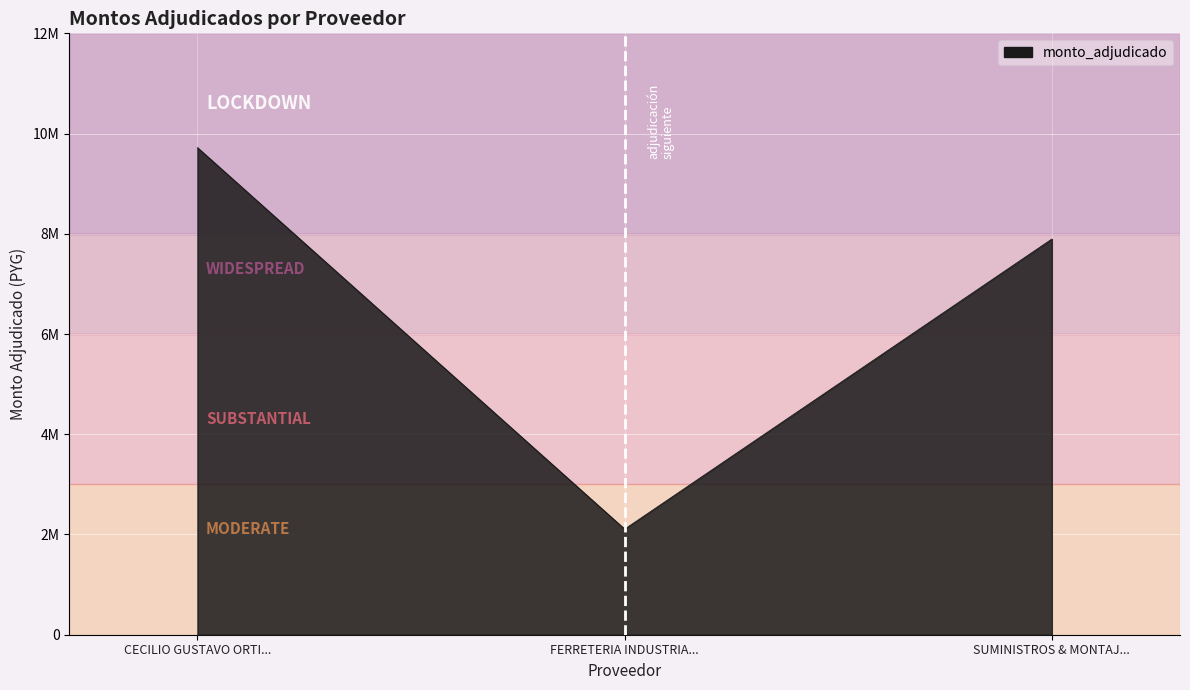

Reading left to right, what are all the values shown in this chart?

CECILIO GUSTAVO ORTIZ CACERES=9720000	FERRETERIA INDUSTRIAL SRL=2108000	SUMINISTROS & MONTAJES SRL=7896000